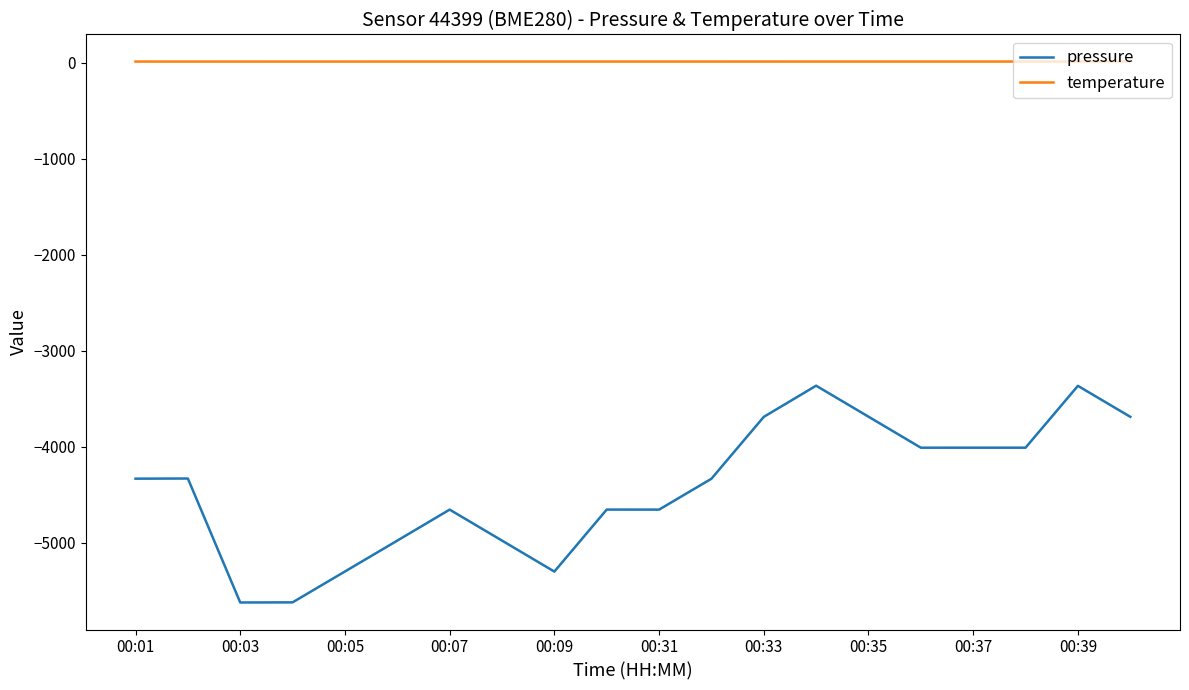

Rank the series by their average value, from highest to lowest.

temperature, pressure